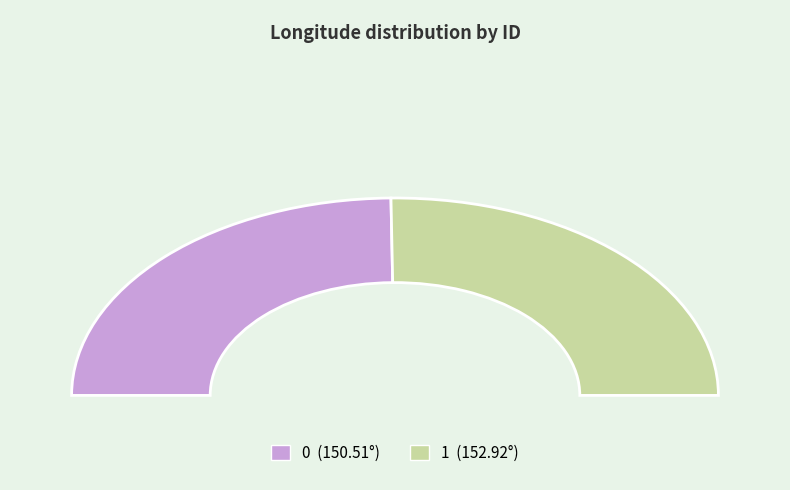

How many slices are in this pie chart?

2